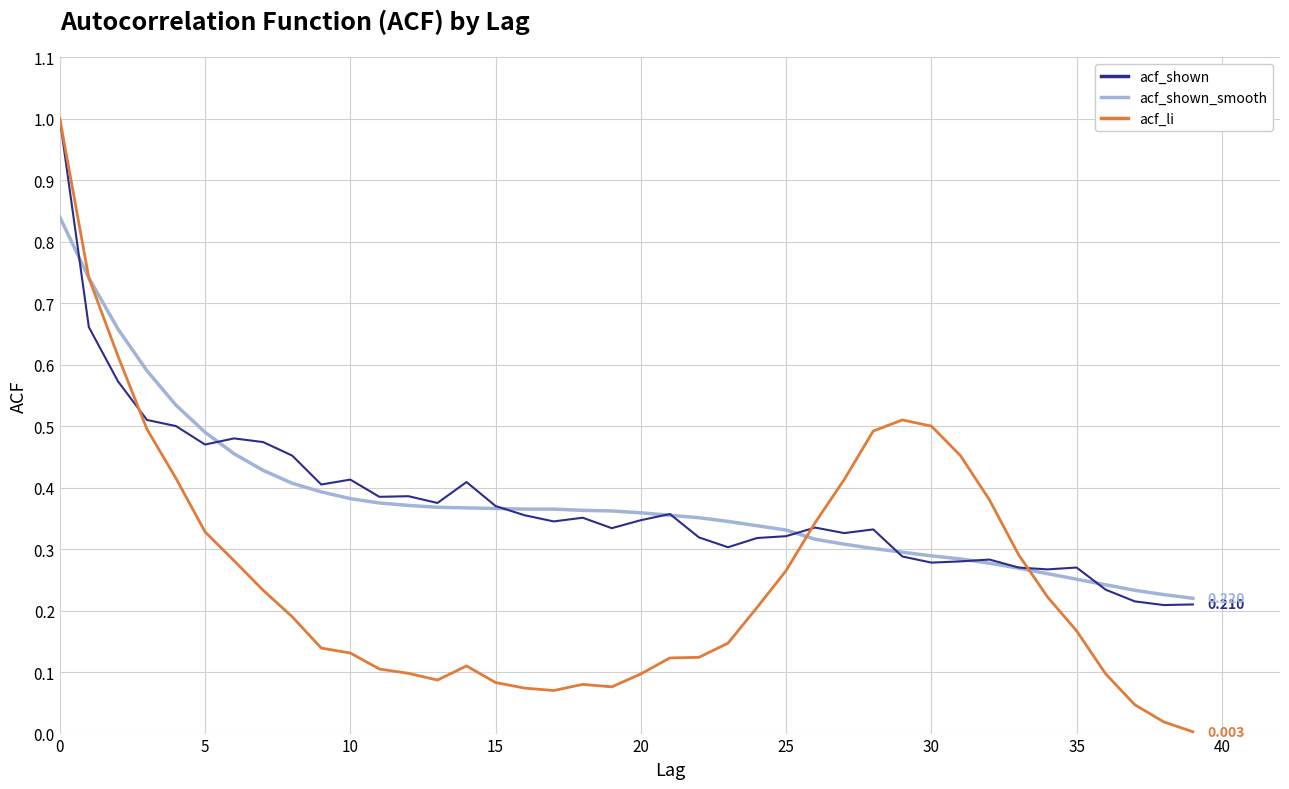

True or false: acf_li has more than 2 interior local peaks.

True